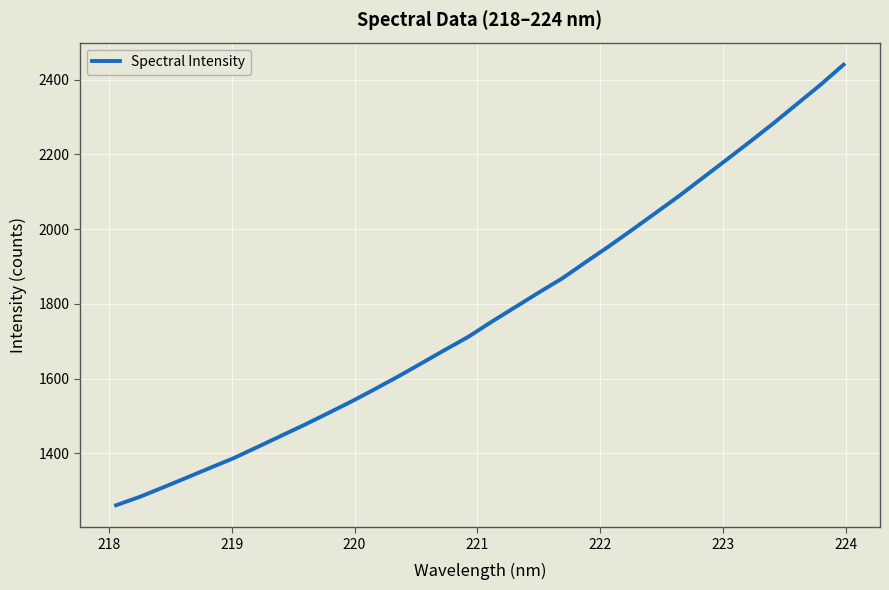

What is the difference between the maximum and minimum values?

1178.7